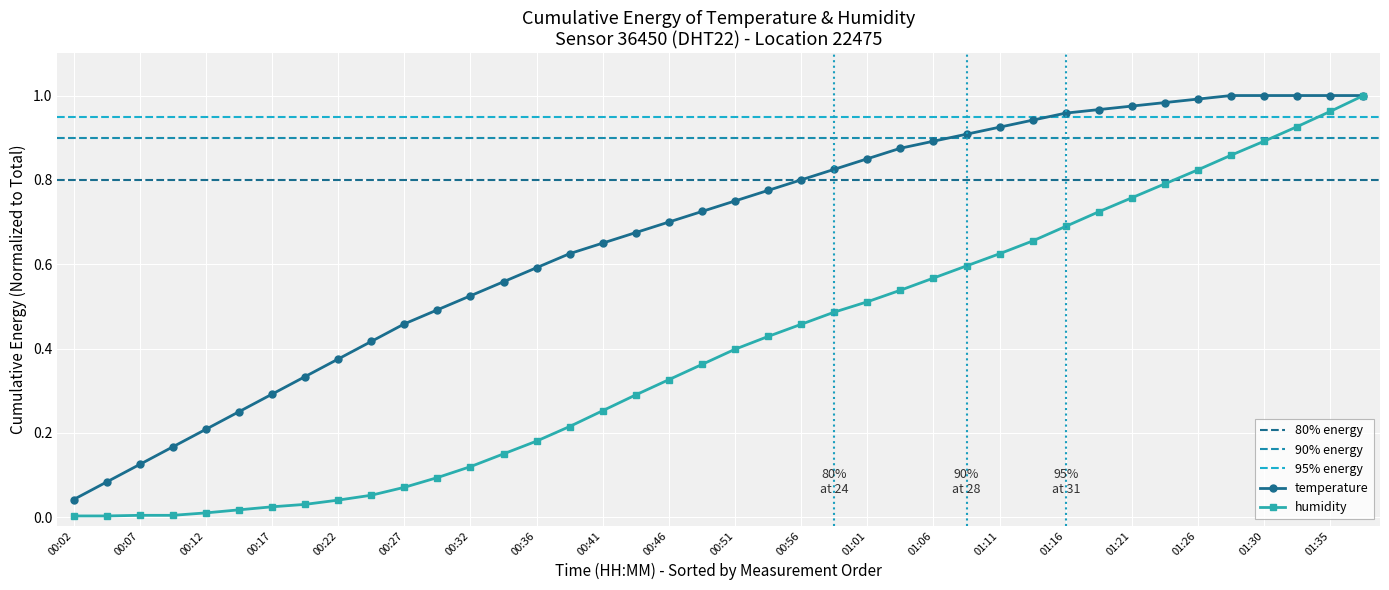

Rank the categories by value from lowest to highest.

00:02, 00:05, 00:07, 00:09, 00:12, 00:14, 00:17, 00:19, 00:22, 00:24, 00:27, 00:29, 00:32, 00:34, 00:36, 00:39, 00:41, 00:44, 00:46, 00:49, 00:51, 00:54, 00:56, 00:59, 01:01, 01:03, 01:06, 01:08, 01:11, 01:13, 01:16, 01:18, 01:21, 01:23, 01:26, 01:28, 01:30, 01:33, 01:35, 01:38